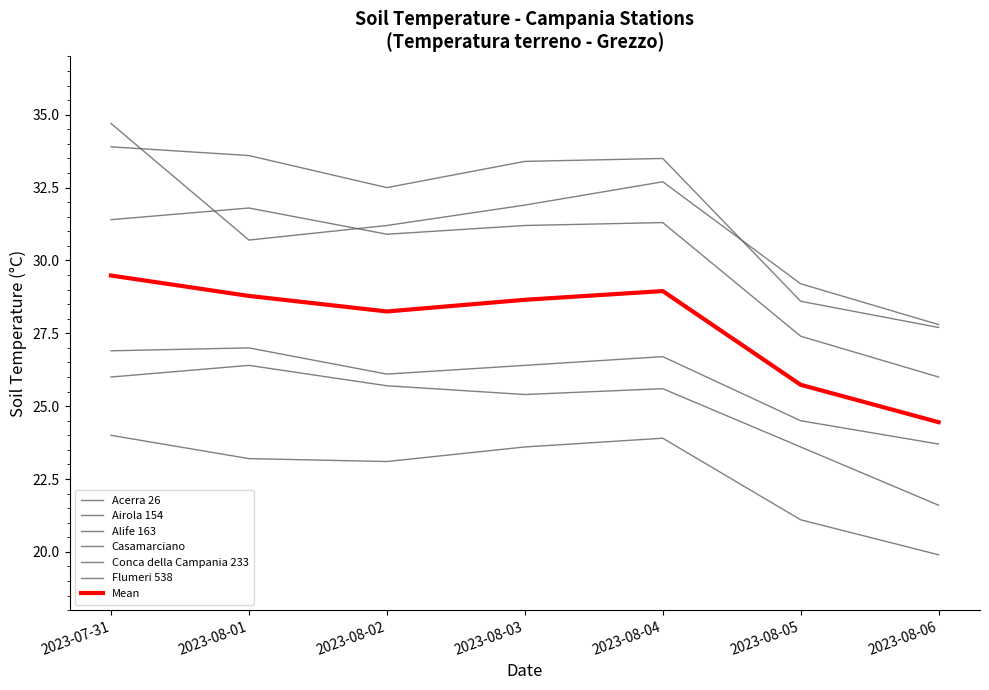

What is the label of the 2nd point from the right?

2023-08-05